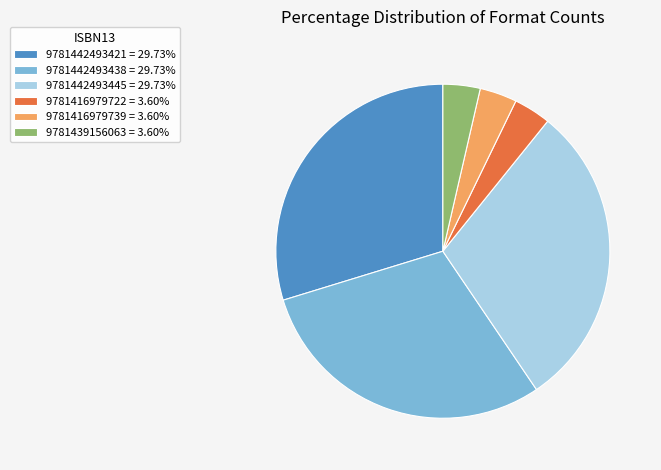

Does 9781439156063 = 3.60% account for over 50% of the chart?

No